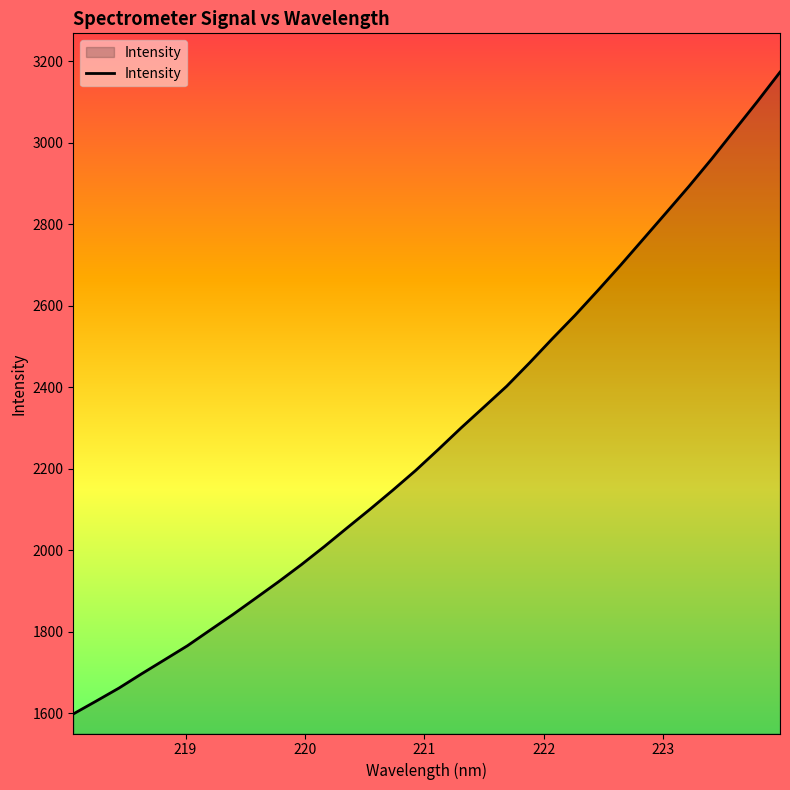

What is the greatest value displayed?

3173.3